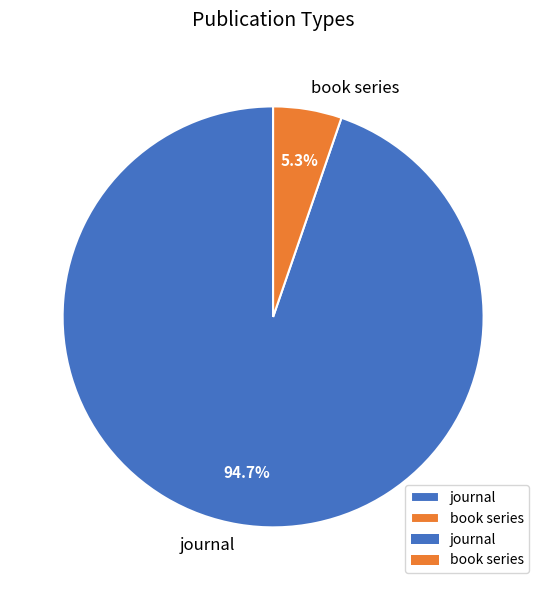

Is there a majority slice in this chart?

Yes